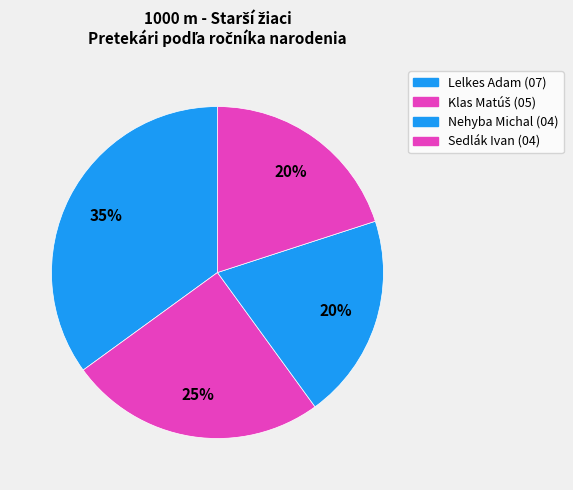

To the nearest percent, what is the average slice percentage?

25%